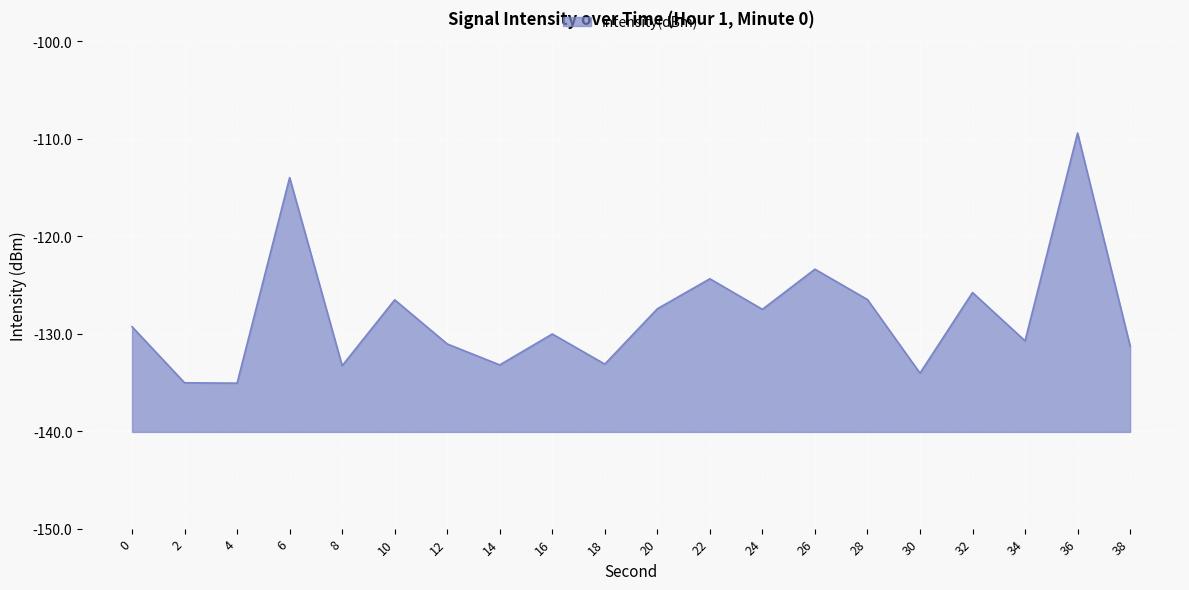

How many lines are shown in the chart?

1